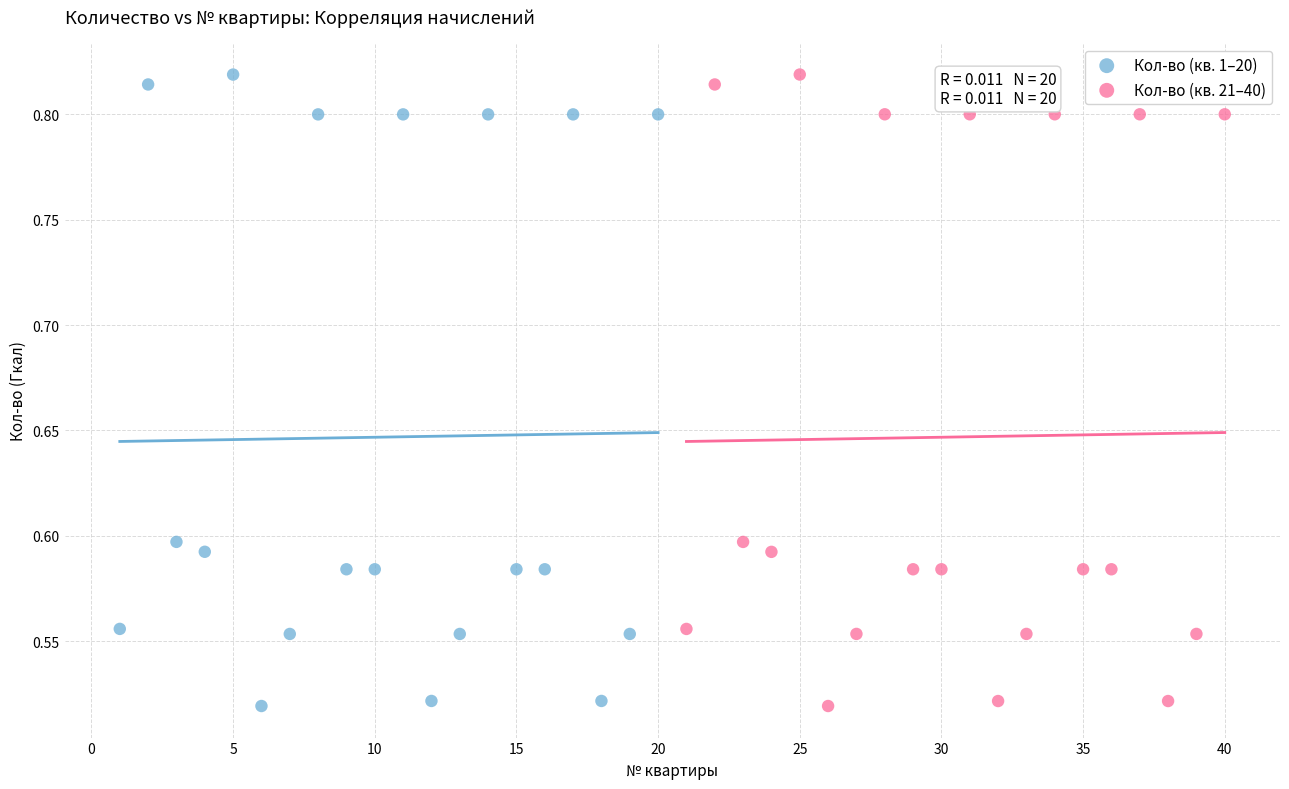

What are all the series names shown in the legend?

Кол-во (кв. 1–20), Кол-во (кв. 21–40)